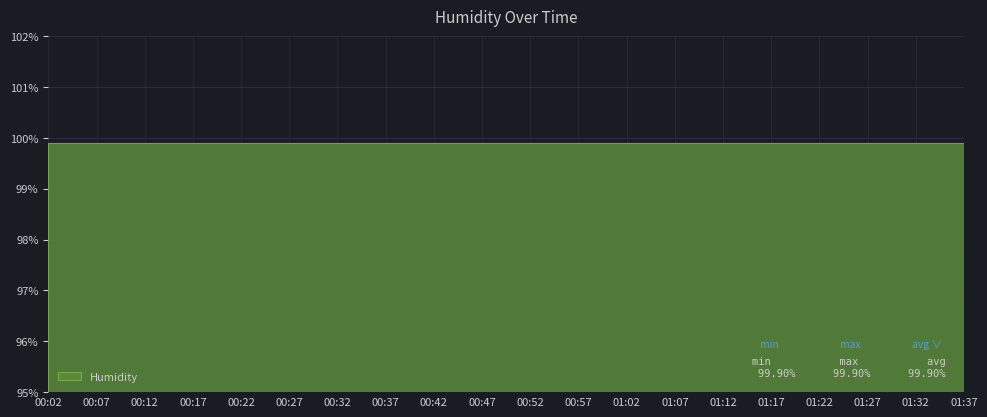

What is the ratio of the value at 01:07 to the value at 01:32?

1.0